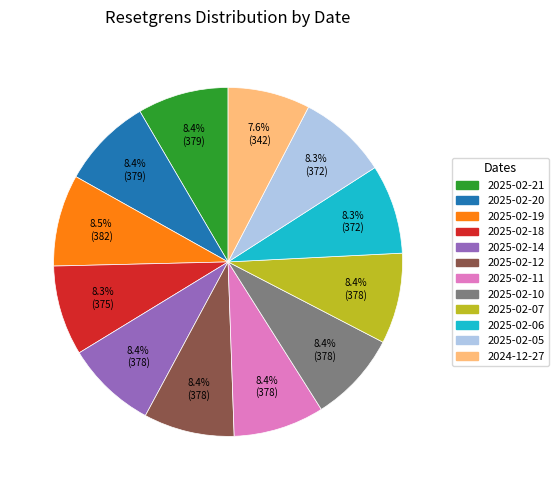

Does any single category account for the majority?

No